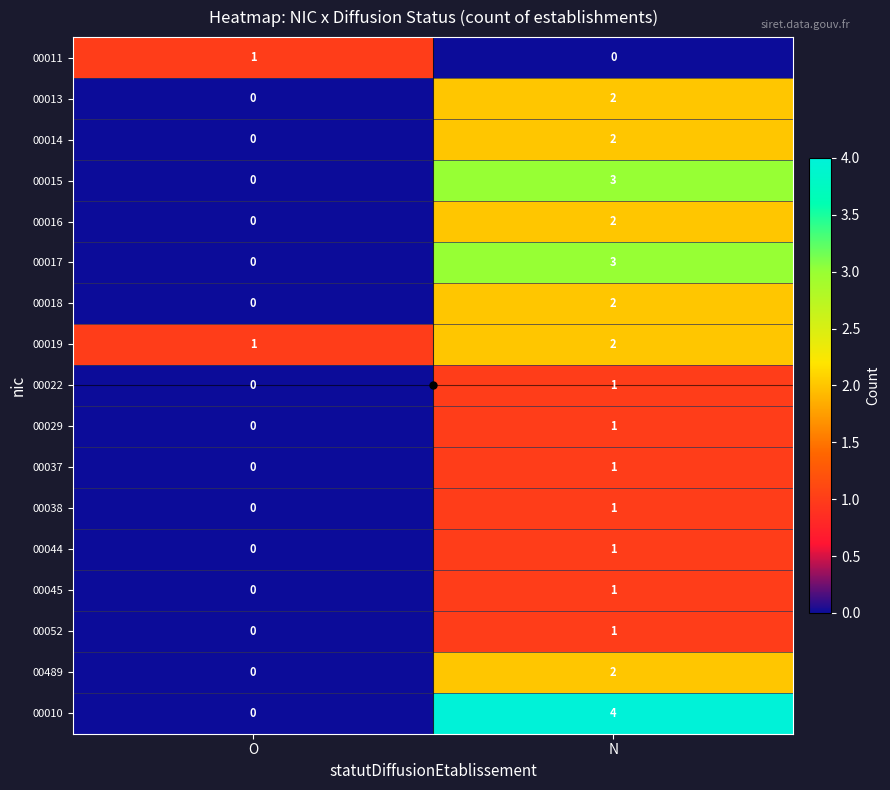

How many data points in 00010 are less than 4?

1